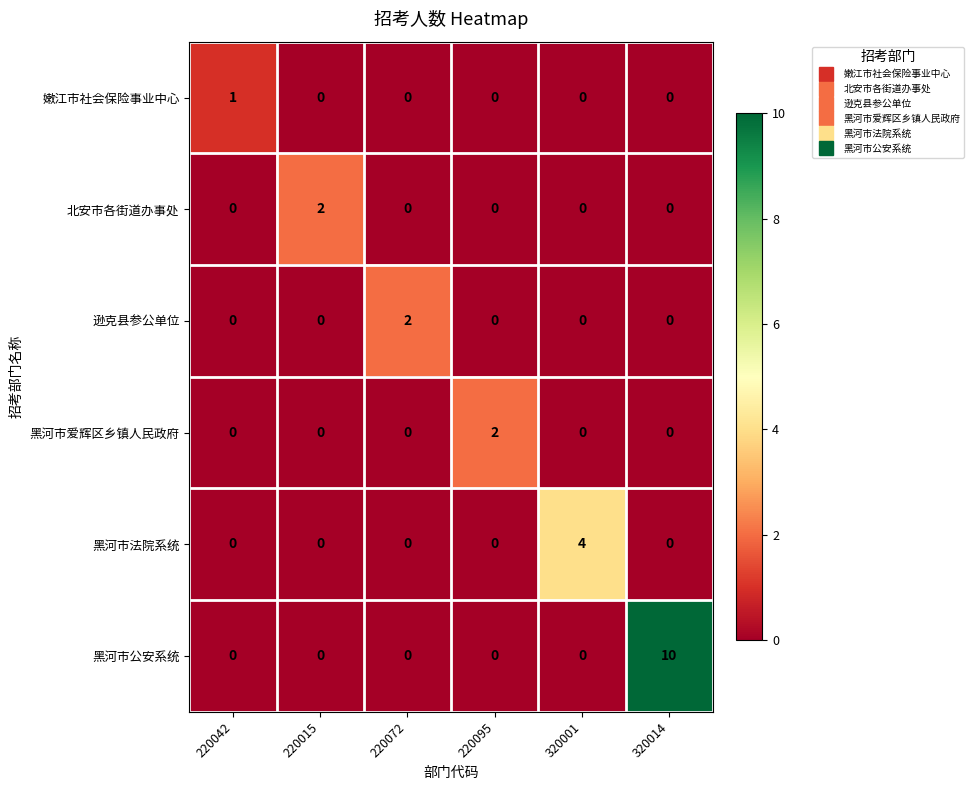

Which series has the largest total across all categories?

黑河市公安系统